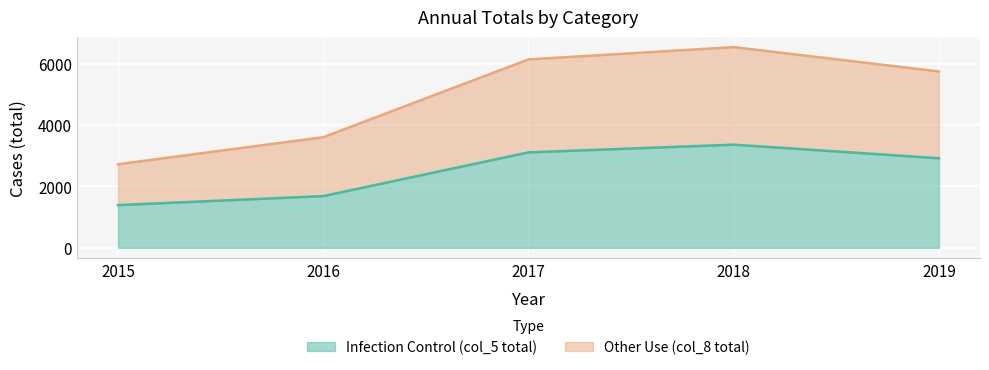

What is the maximum value shown in the chart?

6535